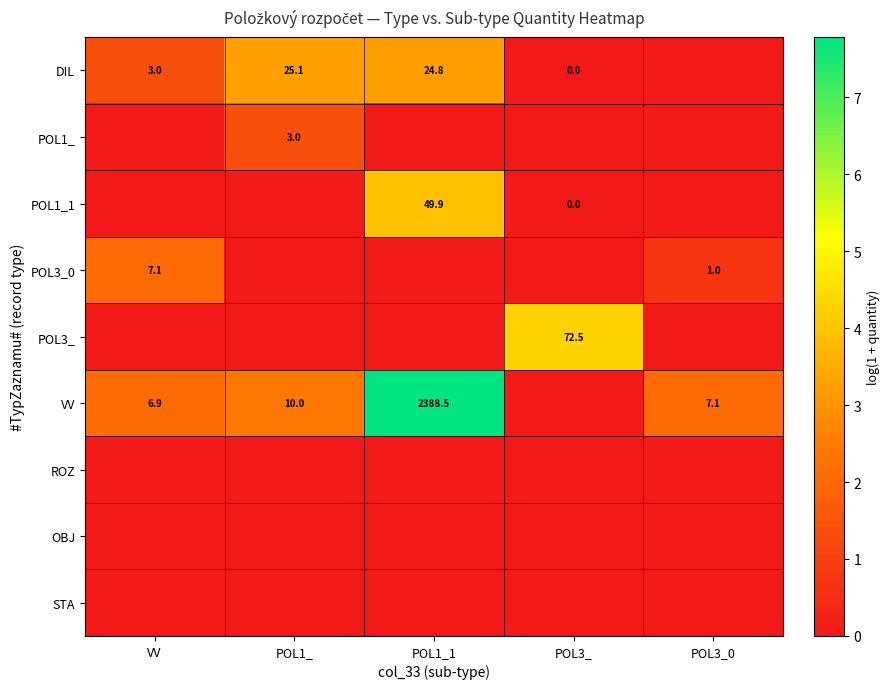

What is the sum of the VV values at POL1_1 and VV?

2395.4